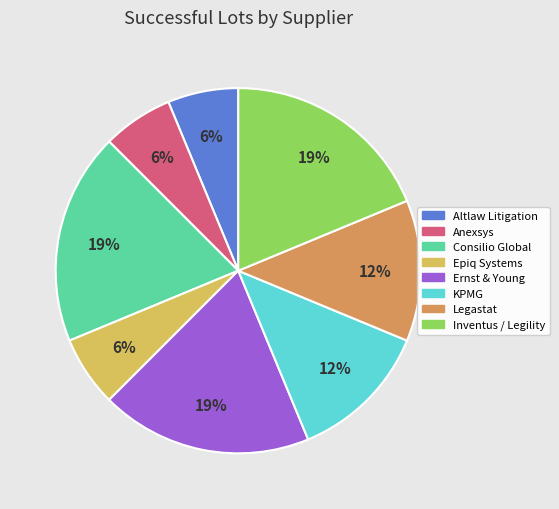

Is there a majority slice in this chart?

No